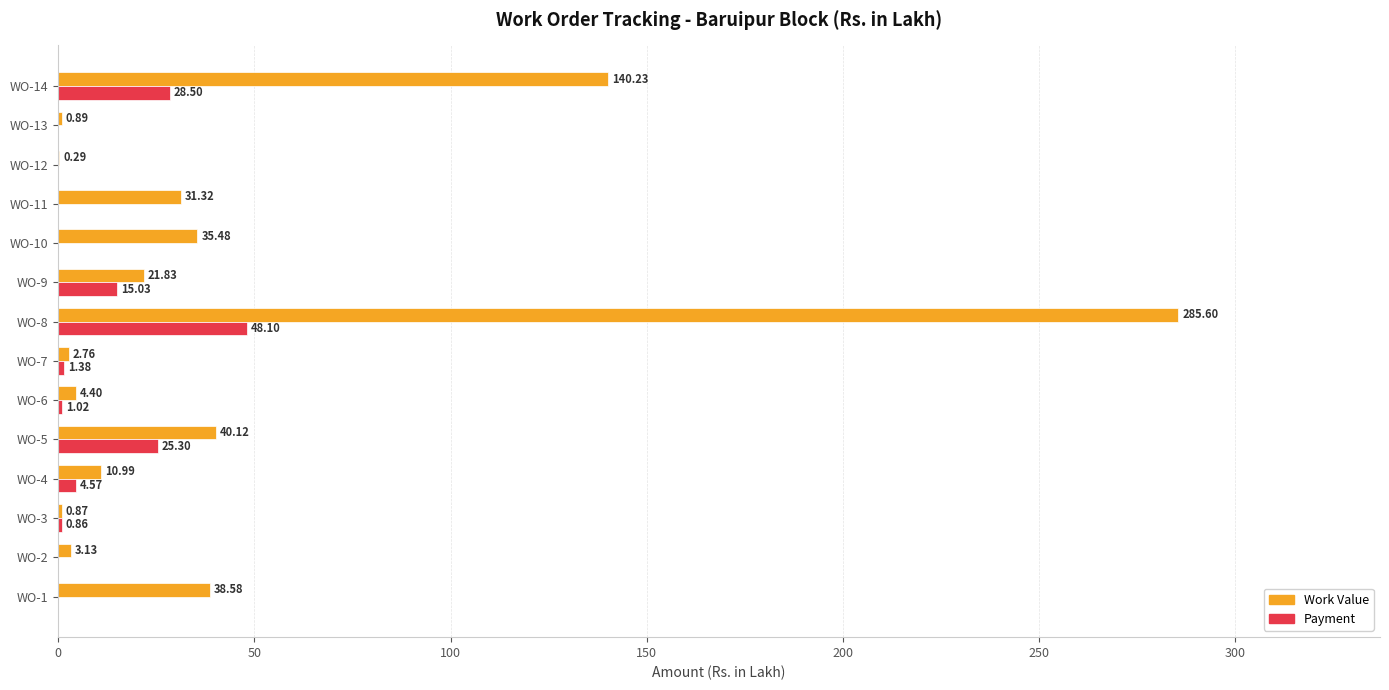

Which series changed the most between WO-2 and WO-14?

Work Value